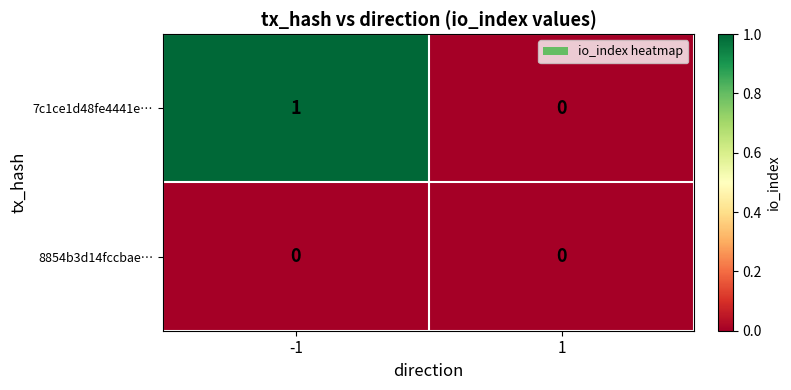

How many values in 7c1ce1d48fe4441e… are above zero?

1